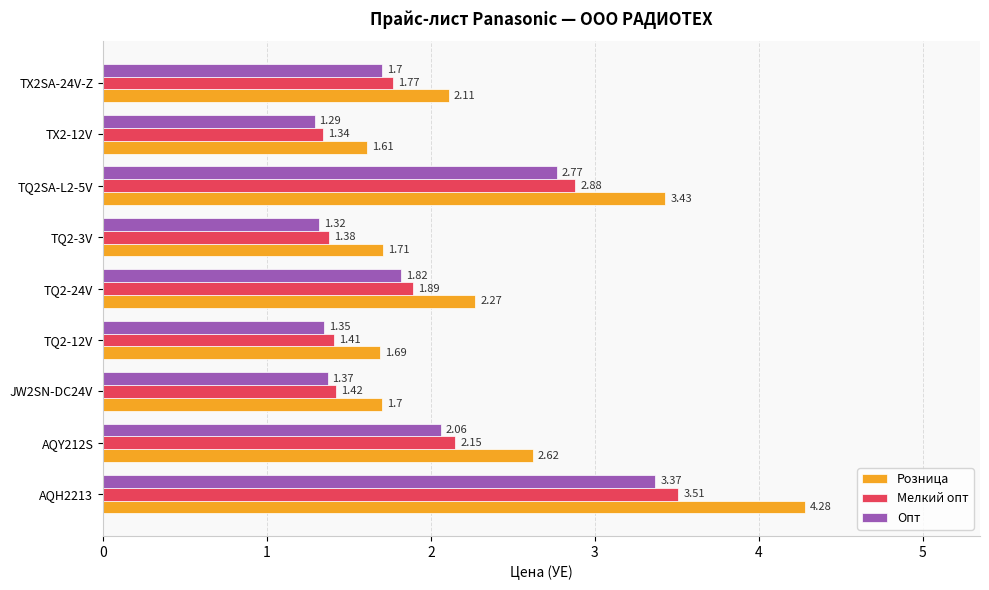

Which series has the widest spread of values?

Розница